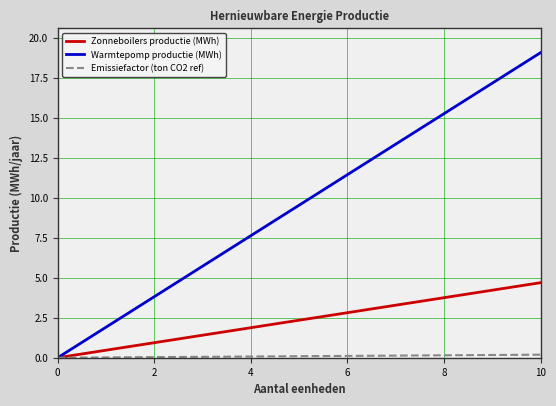

What is the greatest value displayed?

19.1